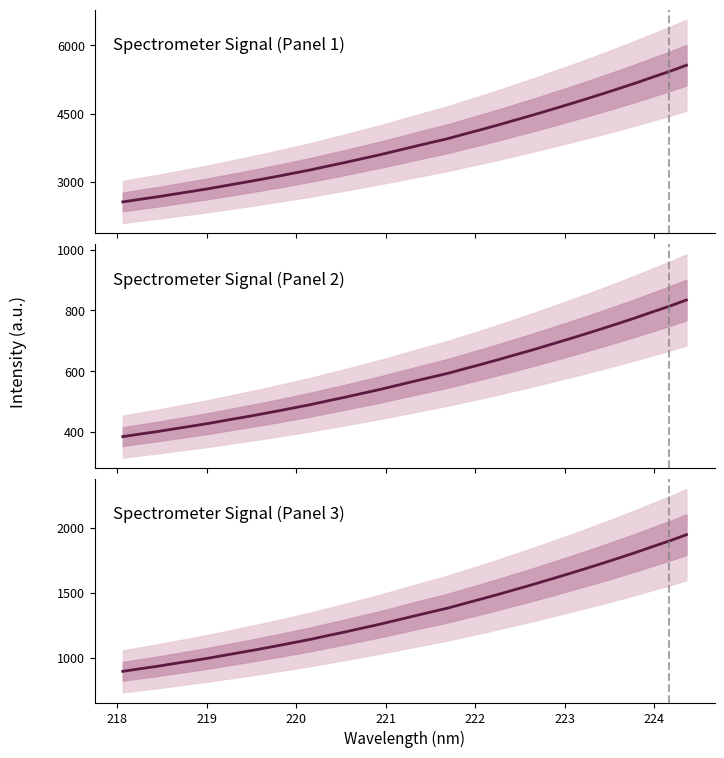

True or false: Spectrometer Signal (Panel 1) and Spectrometer Signal (Panel 2) intersect in this chart.

False